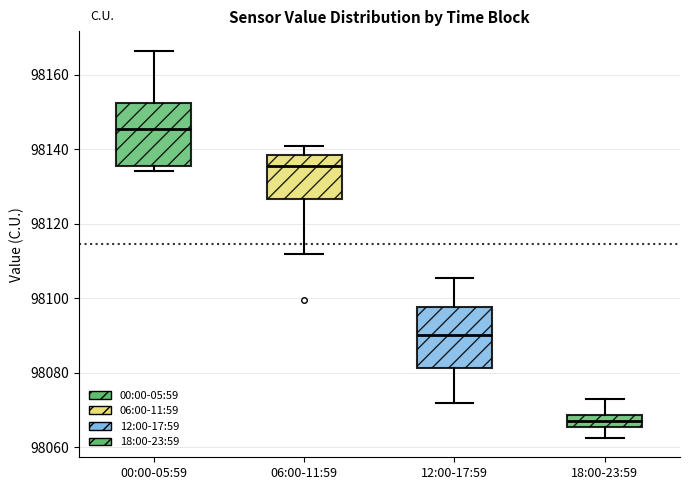

Which box's median line is the lowest?

18:00-23:59